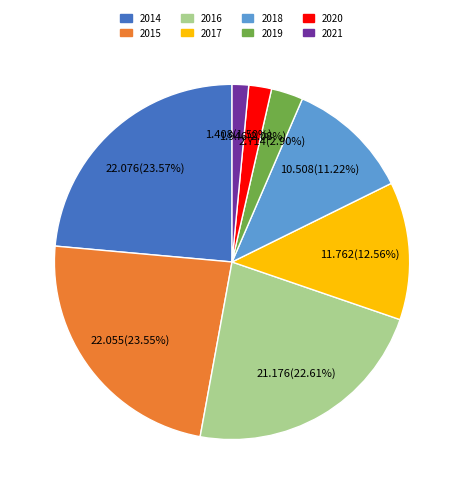

The 2020 slice represents 2% of the pie. True or false?

True